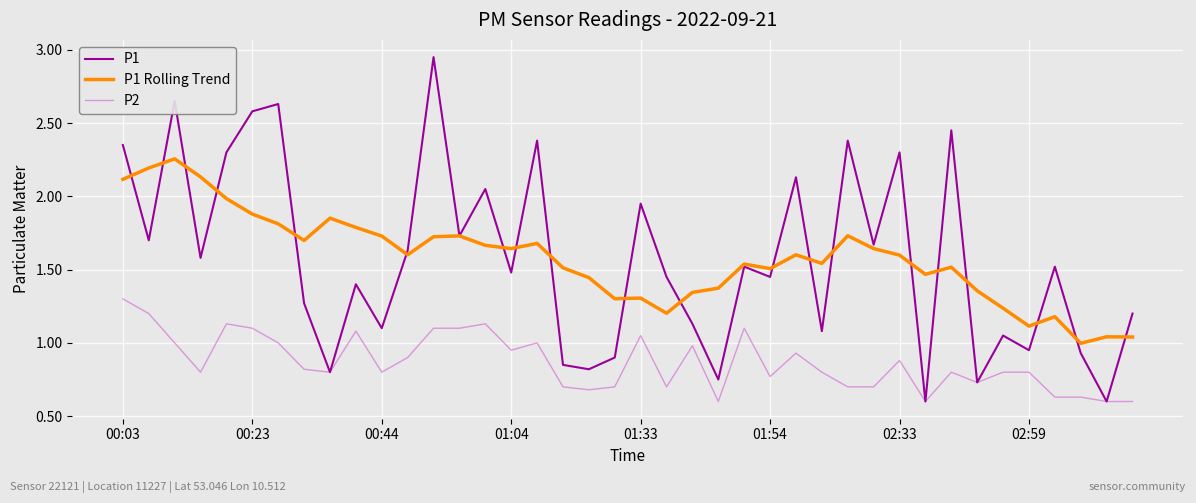

Rank the series by their maximum value, from highest to lowest.

P1, P1 Rolling Trend, P2